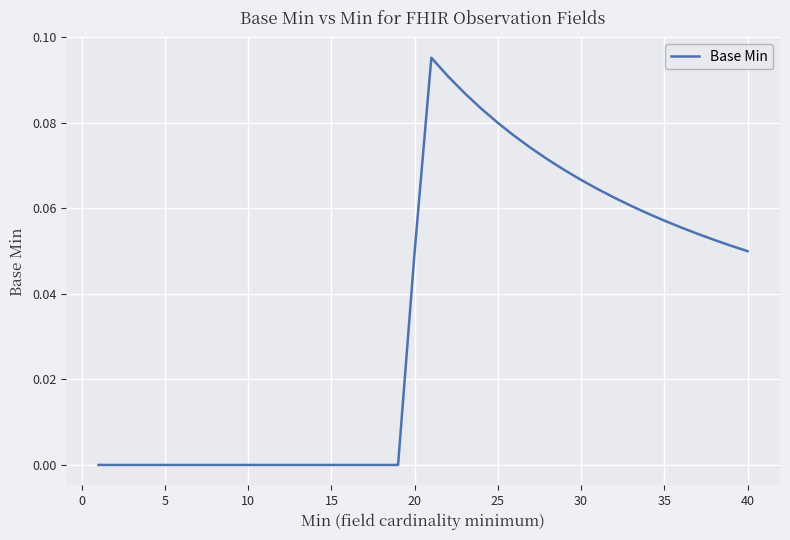

True or false: there are more than 2 points higher than both neighbors.

False